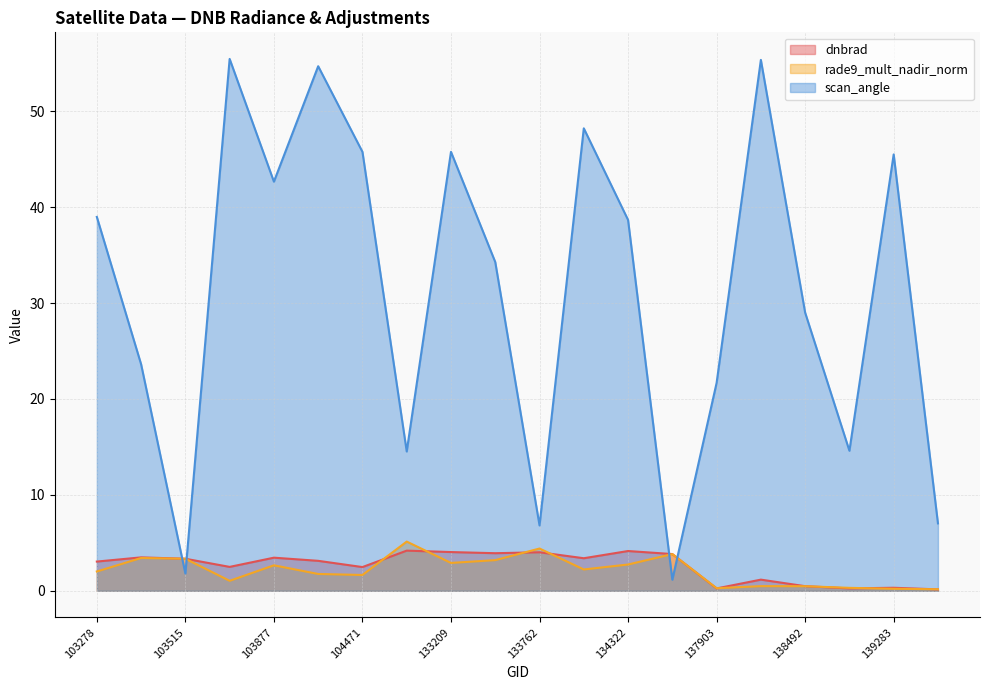

List the labels in order of dnbrad value, largest first.

132847, 134322, 133209, 133762, 133404, 134687, 103396, 103877, 134138, 103515, 103988, 103278, 103642, 104471, 137916, 138492, 139283, 138881, 137903, 139866